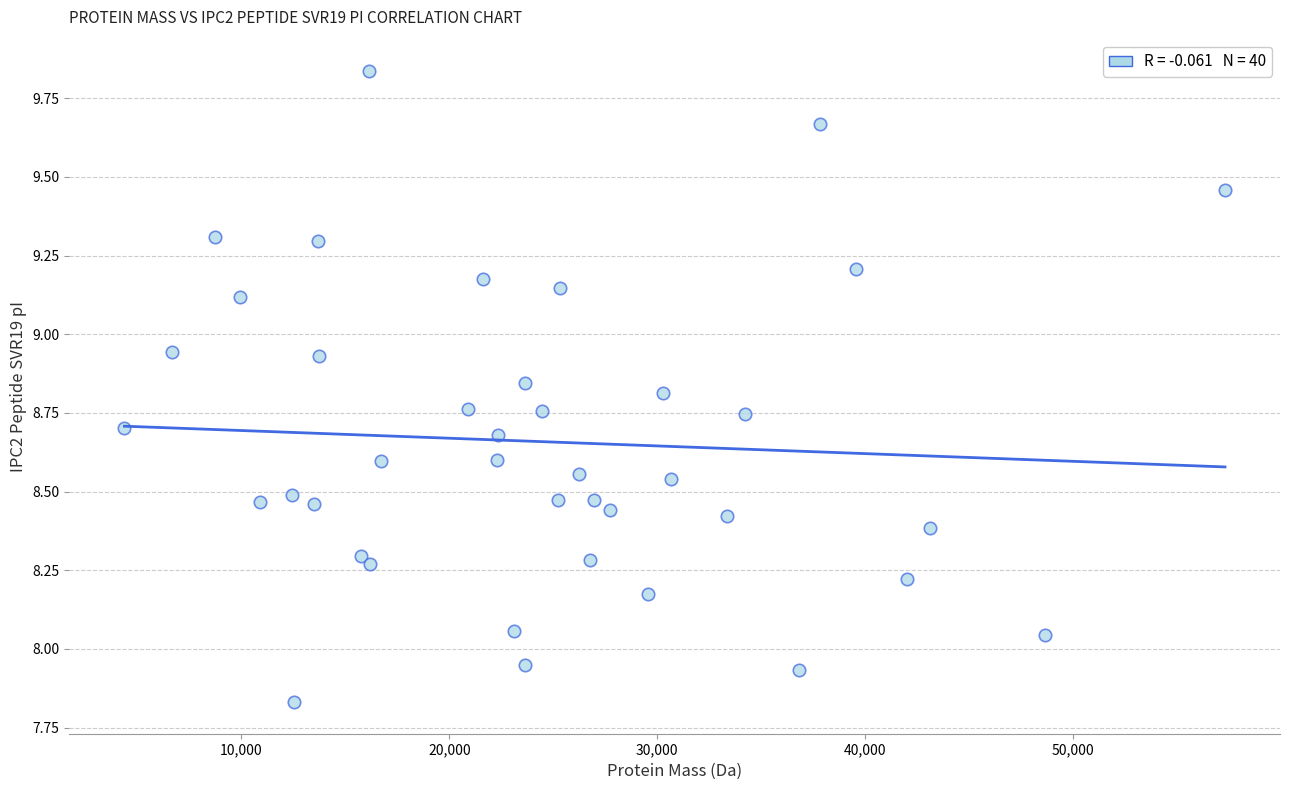

What is the range of X values (max minus min)?

52919.5